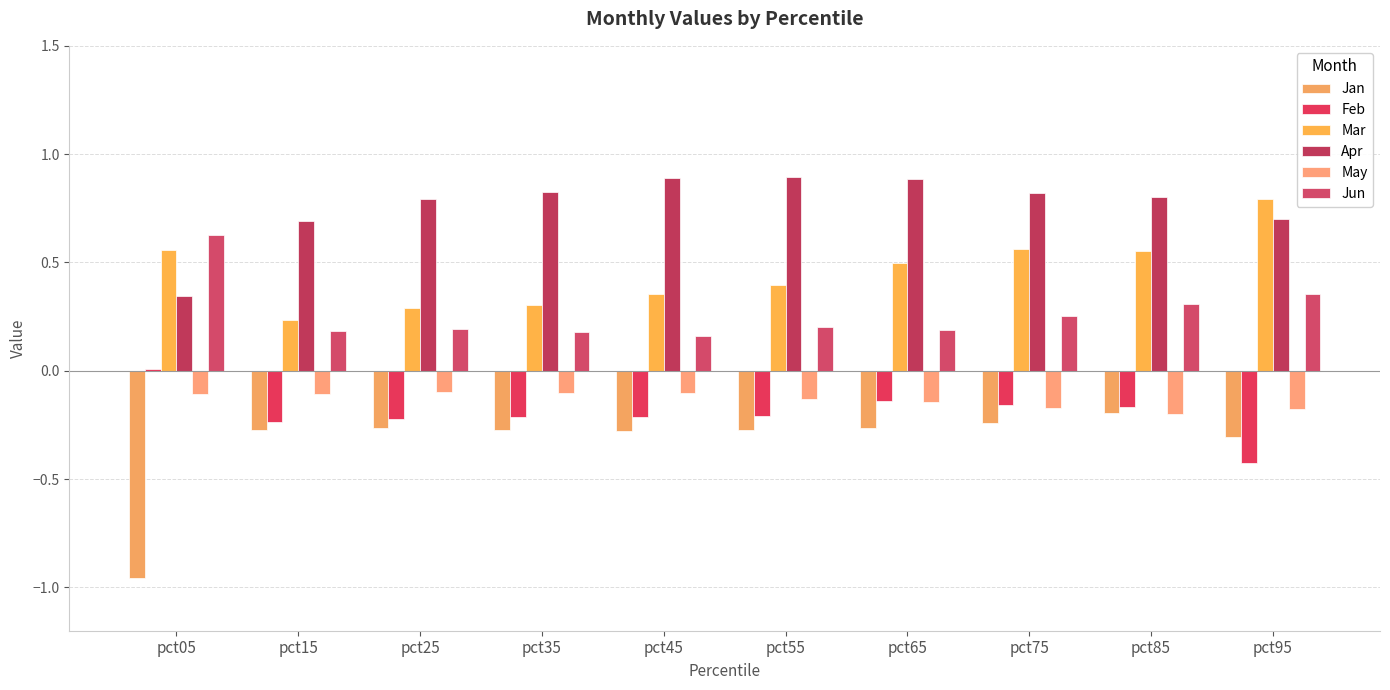

How many bars are there in total?

60